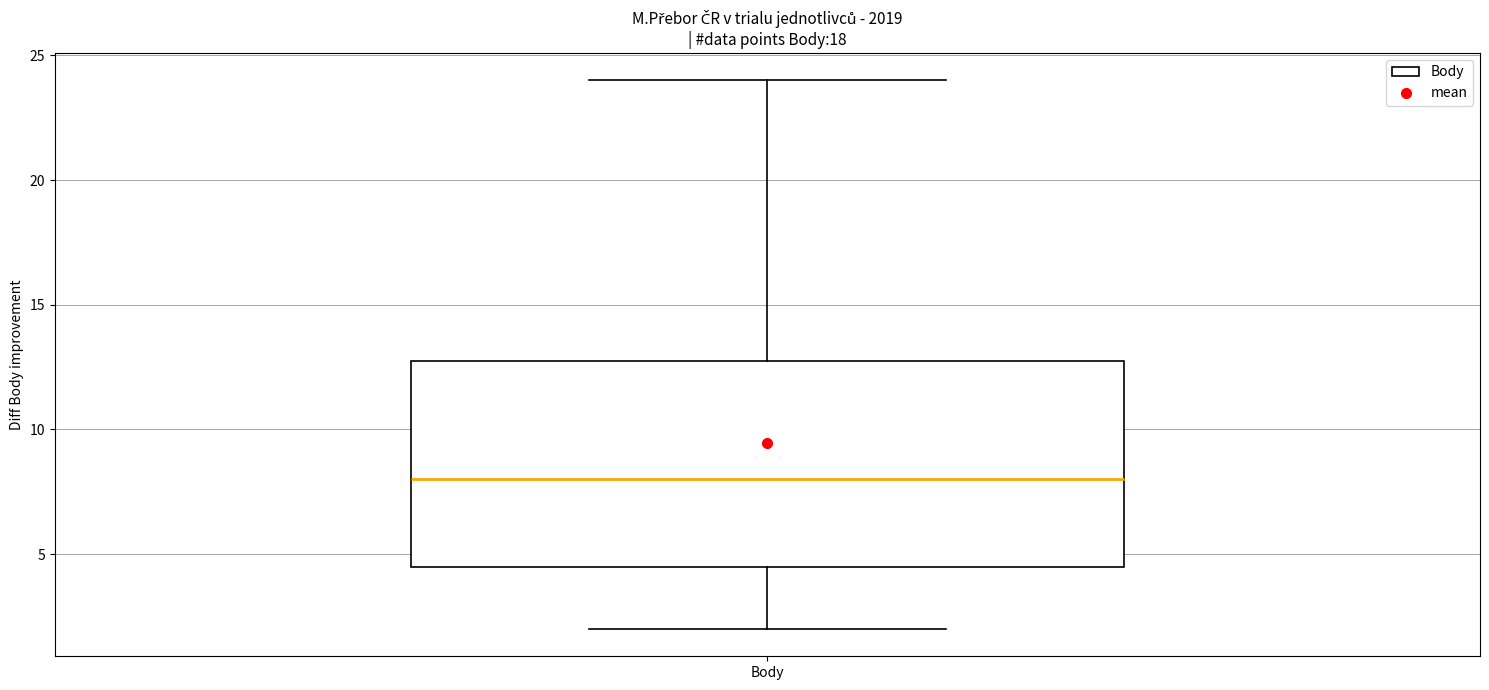

Transcribe this box plot: give where the median line is, the range the box spans, and where the two whiskers end, as read against the y-axis. The values are not printed on the chart, so give them approximately, as read against the axis.

median 8.0, box 4.5 to 13.0, whiskers 2.0 to 24.0